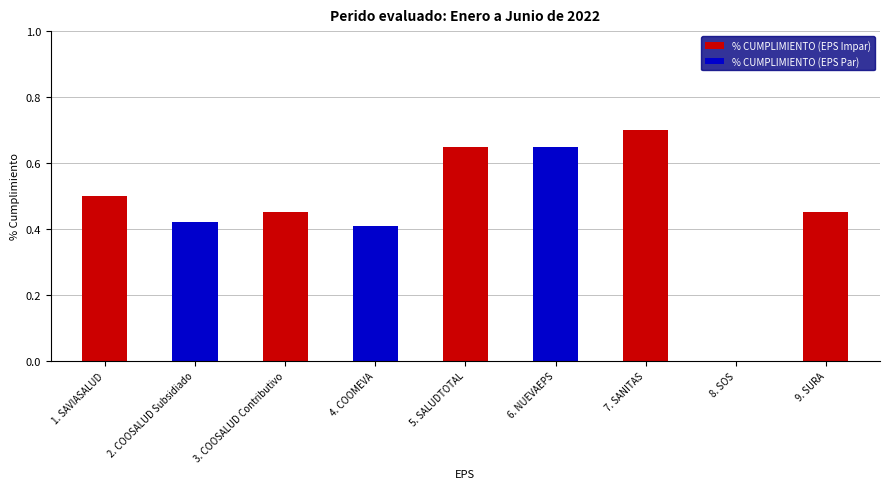

Rank the categories by value from lowest to highest.

8. SOS, 4. COOMEVA, 2. COOSALUD Subsidiado, 3. COOSALUD Contributivo, 9. SURA, 1. SAVIASALUD, 5. SALUDTOTAL, 6. NUEVAEPS, 7. SANITAS